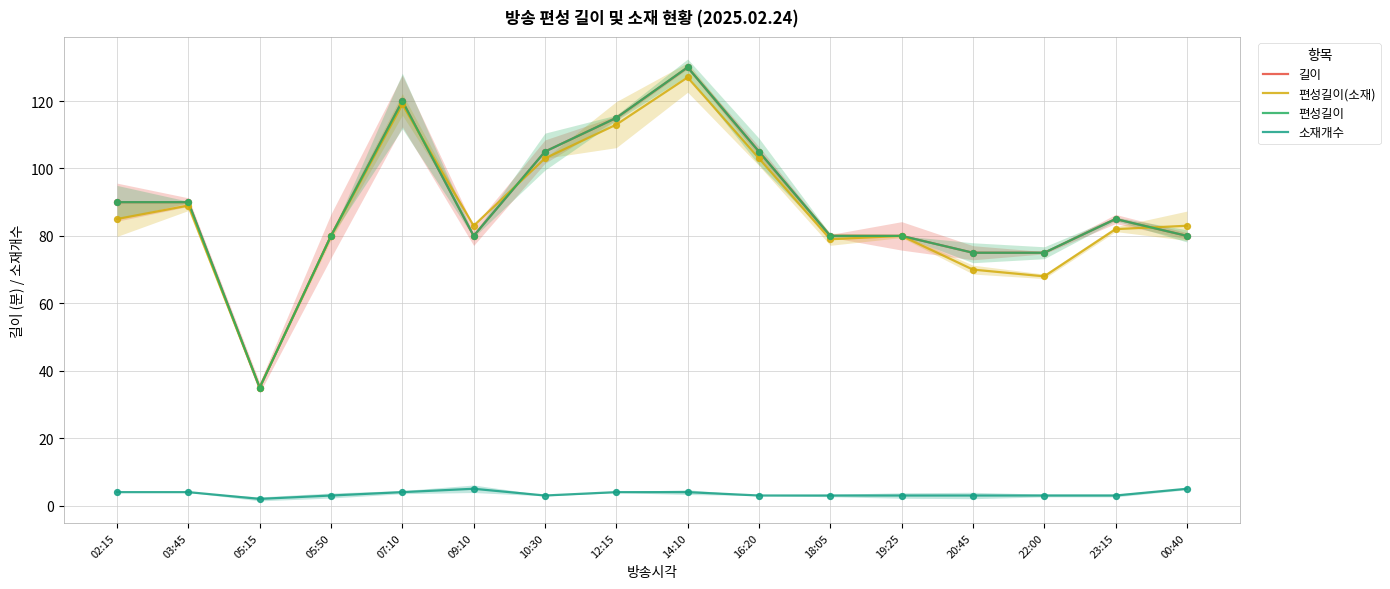

At how many categories does at least one series exceed 90?

5